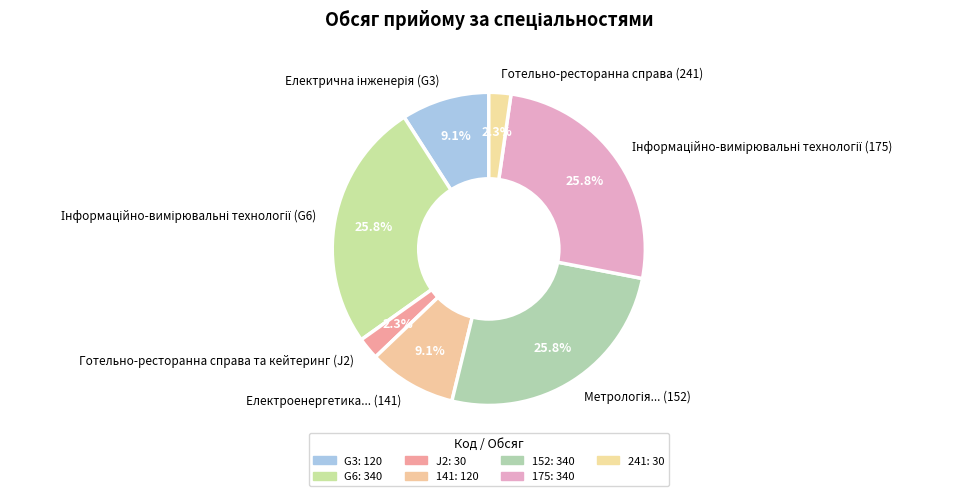

How many slices are in this pie chart?

7